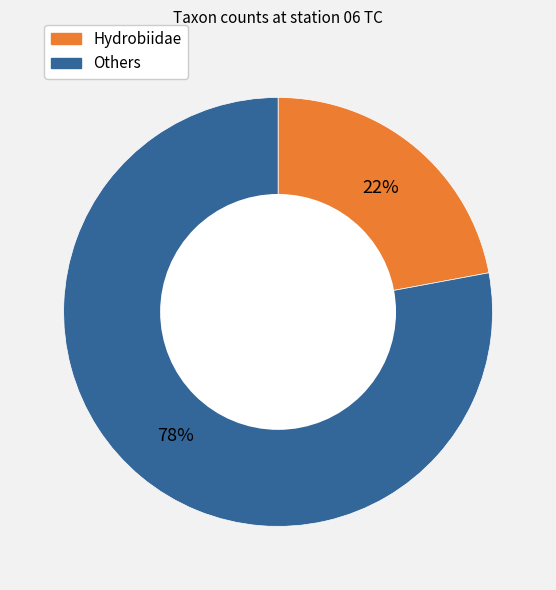

To the nearest percent, what is the difference between the largest and smallest slice percentages?

56%